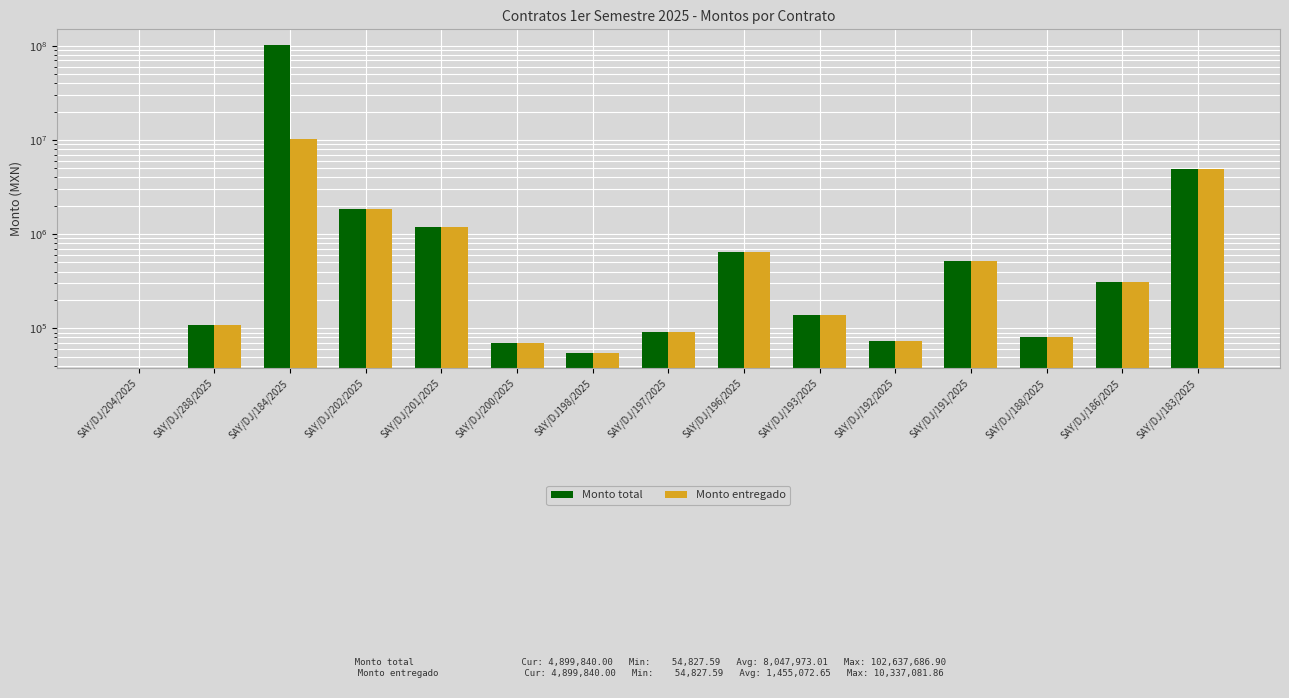

Reading right to left, transcribe all the data shown in this chart.

Monto total: 4899840.0	307400.0	80000.0	520000.0	73103.4	137069.0	639655.2	91379.3	54827.6	70000.0	1196154.3	1857175.7	102637686.9	107330.8	0.0
Monto entregado: 4899840.0	307400.0	80000.0	520000.0	73103.4	137069.0	639655.2	91379.3	54827.6	70000.0	1196154.3	1857175.7	10337081.9	107330.8	0.0